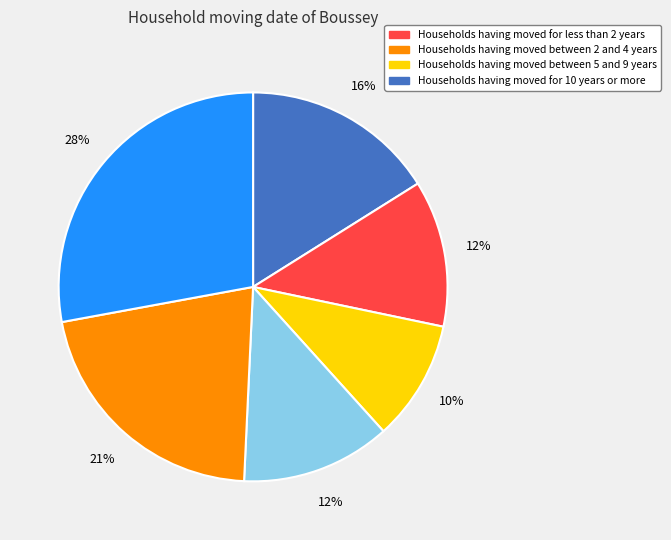

To the nearest percent, what is the difference between the largest and smallest slice percentages?

18%